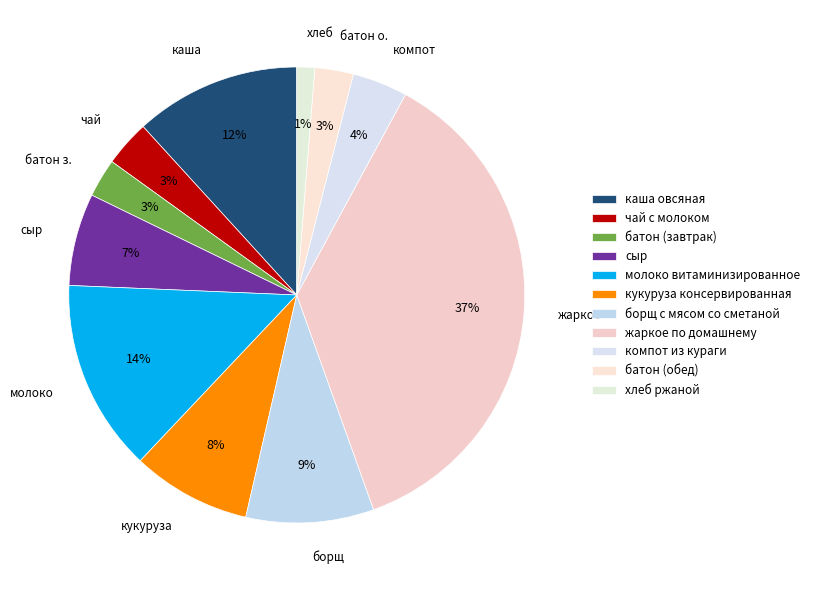

Between сыр and компот, which is larger?

сыр